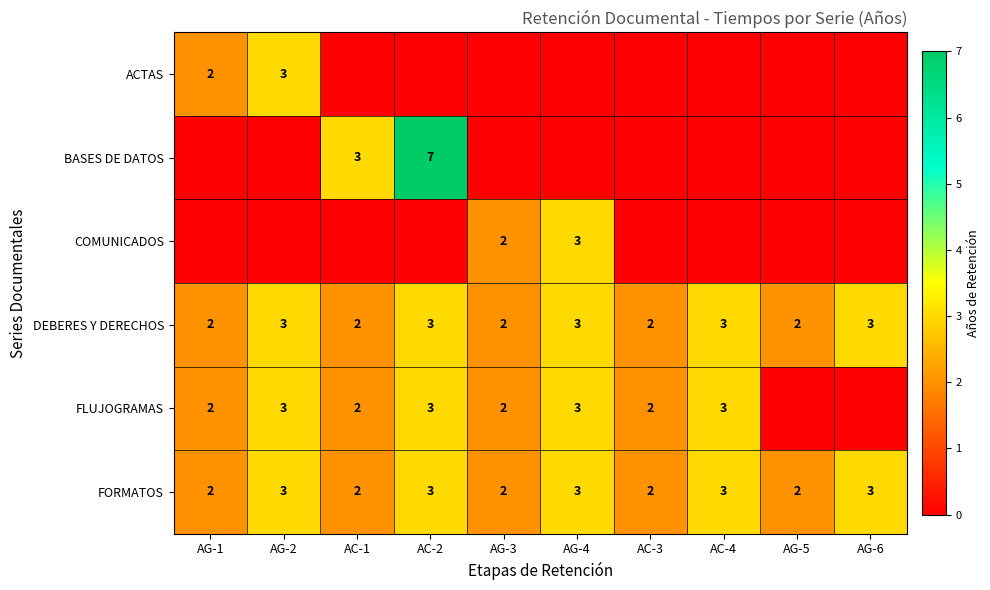

What is the sum of all FORMATOS values?

25